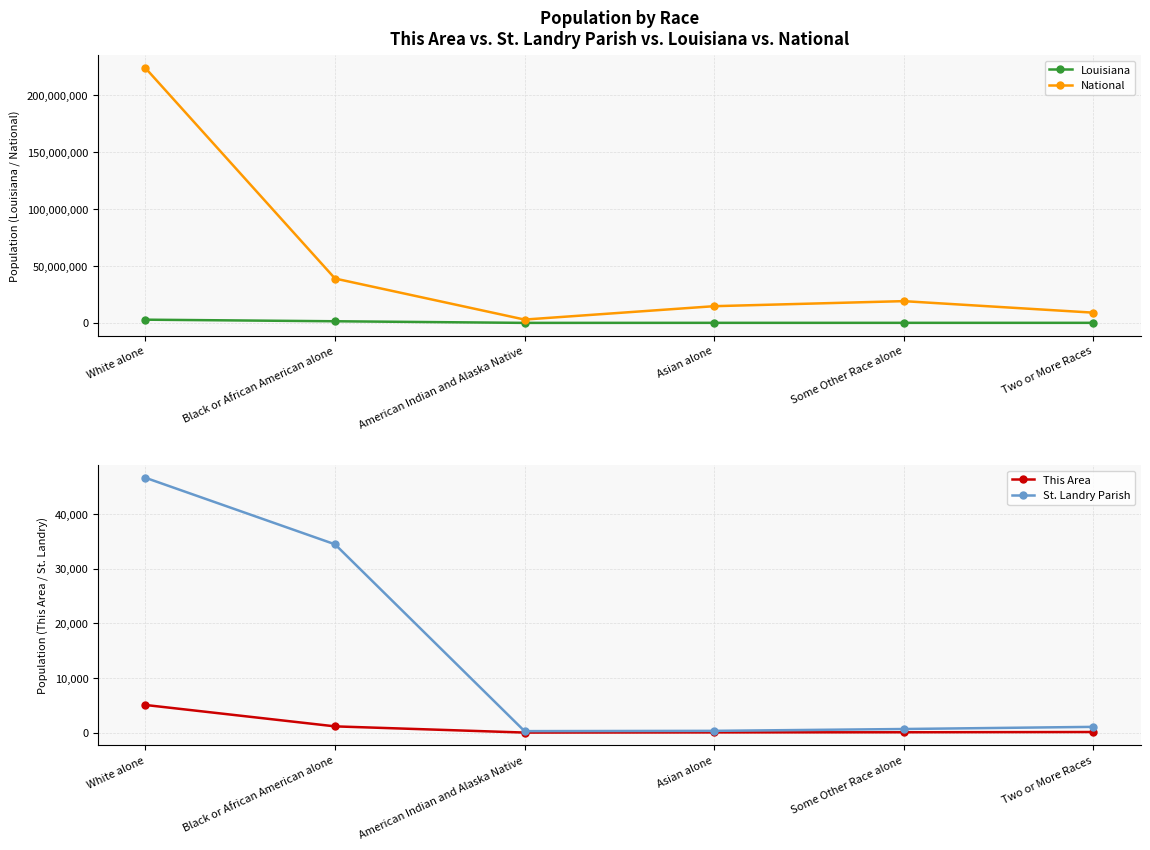

What position from the right is Some Other Race alone?

2